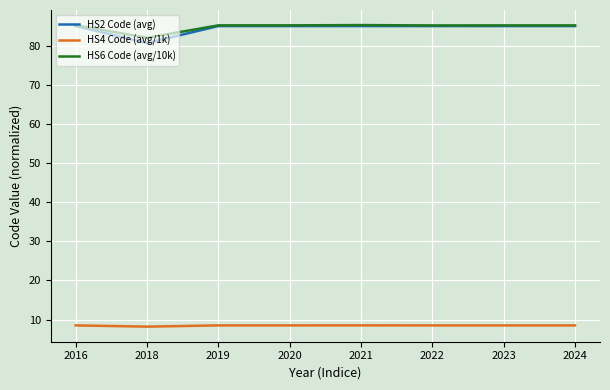

What is the smallest value displayed?

8.2